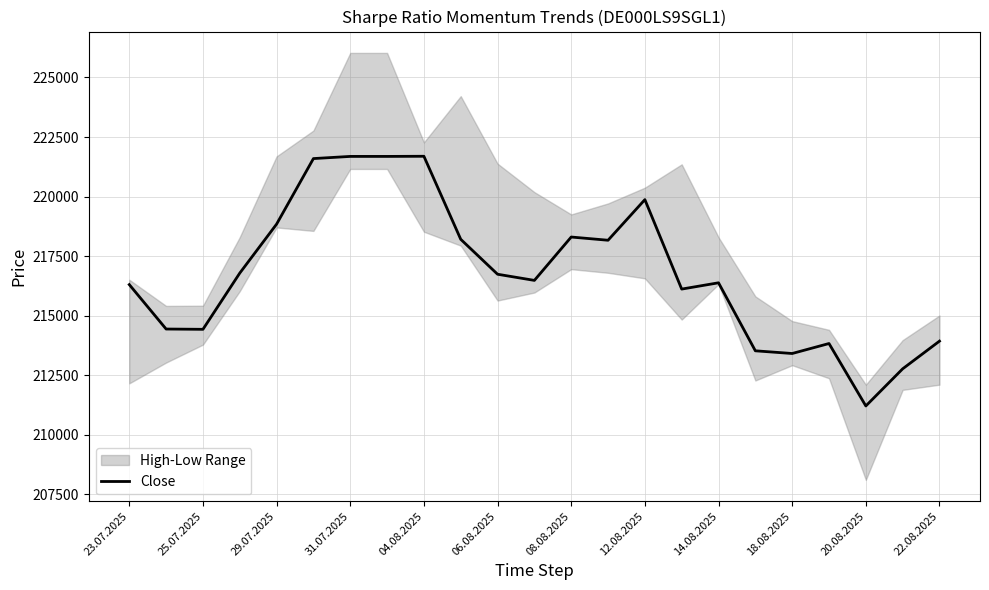

Does the chart have visible grid lines?

Yes